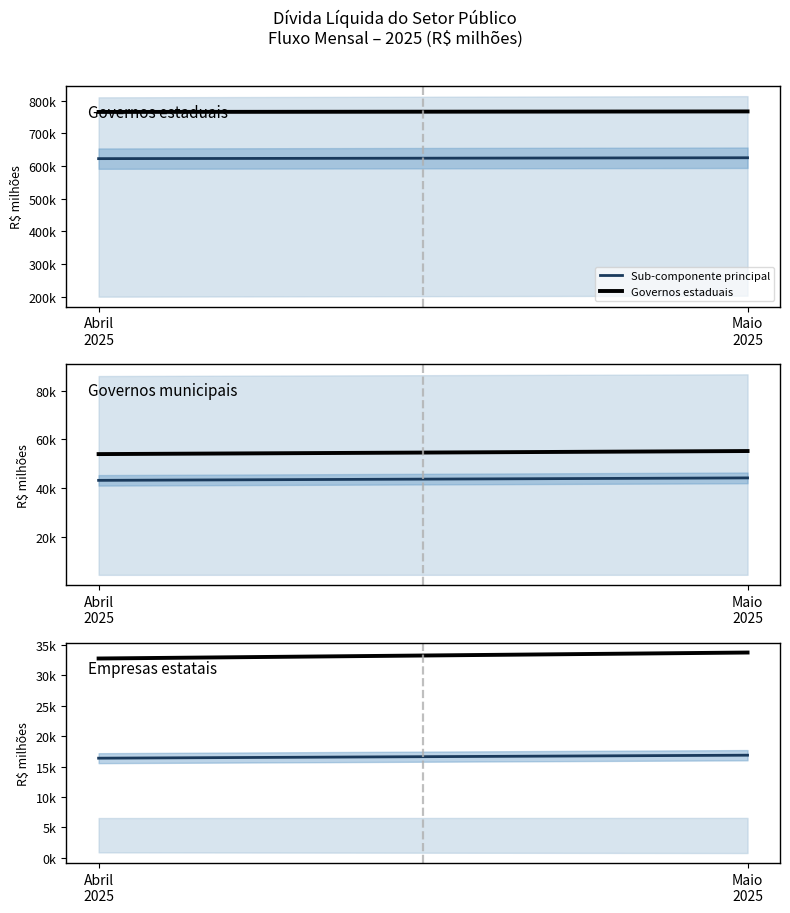

Read the Sub-componente principal value at Abril
2025.

16390.2